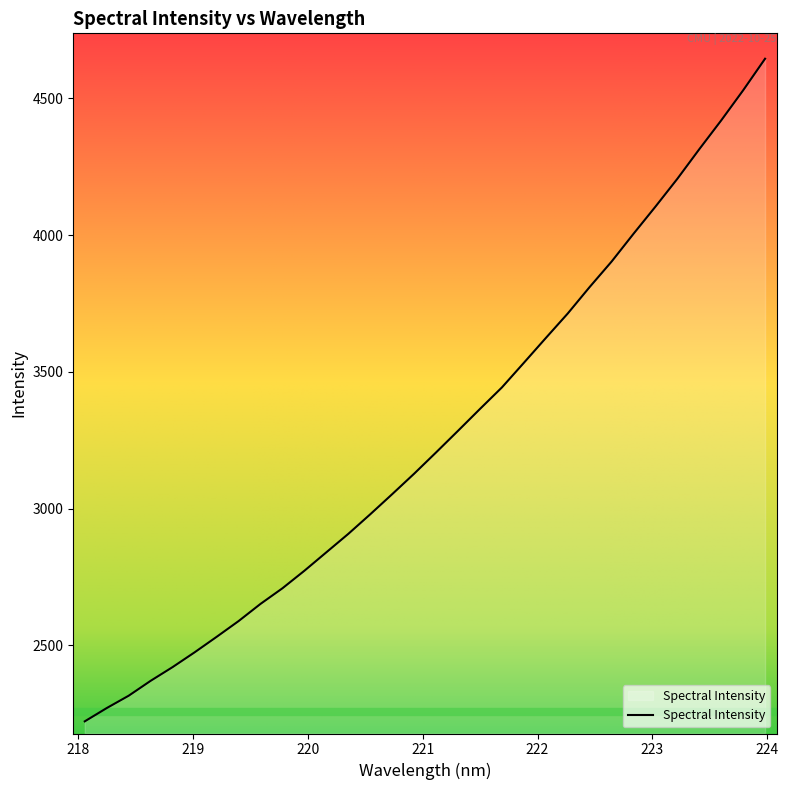

What is the minimum value shown in the chart?

2221.9